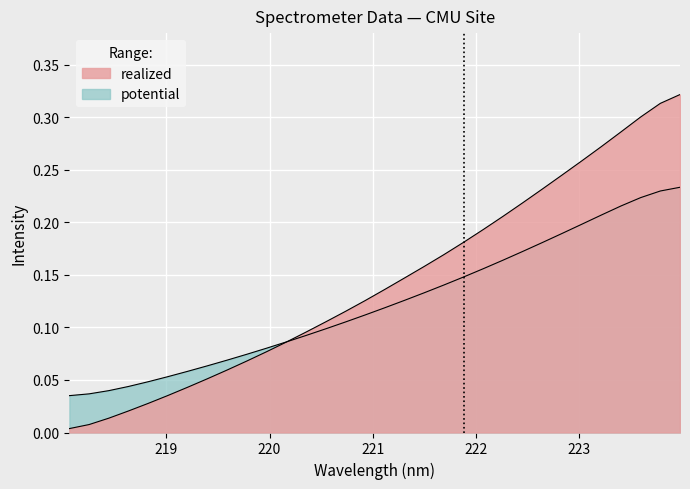

How many lines are shown in the chart?

2